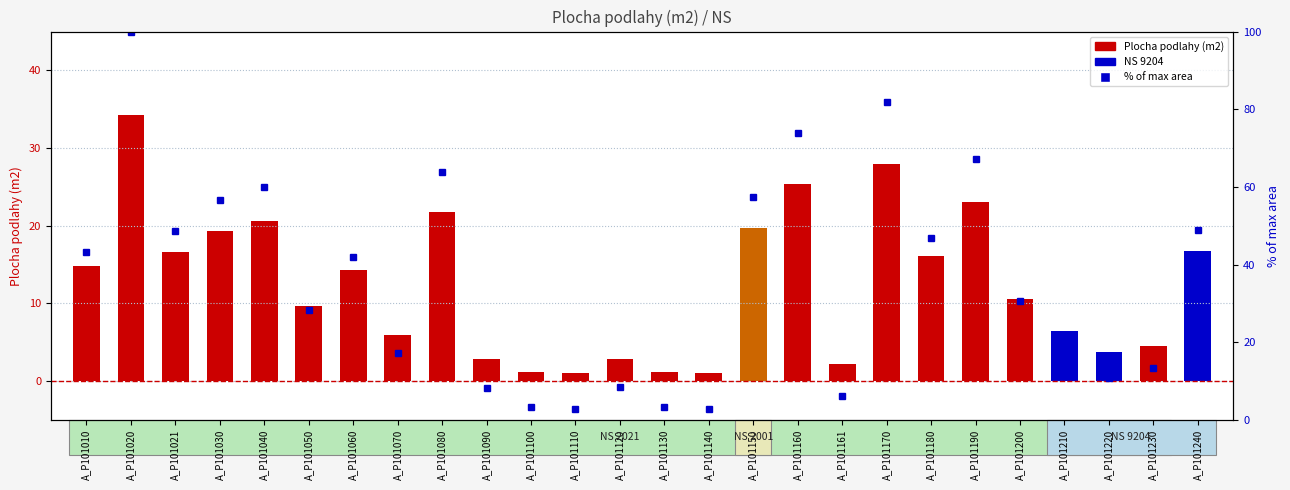

How many bars are there in total?

26